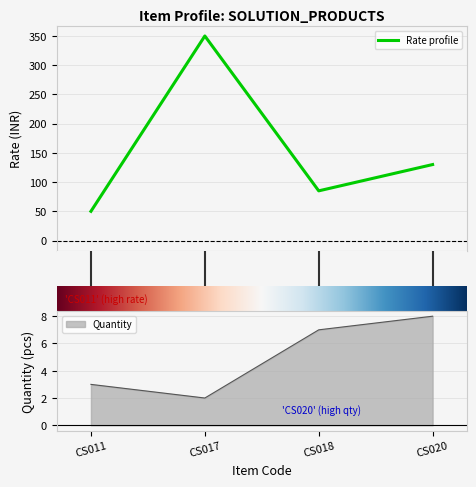

Where is the first local minimum for Quantity?

CS017